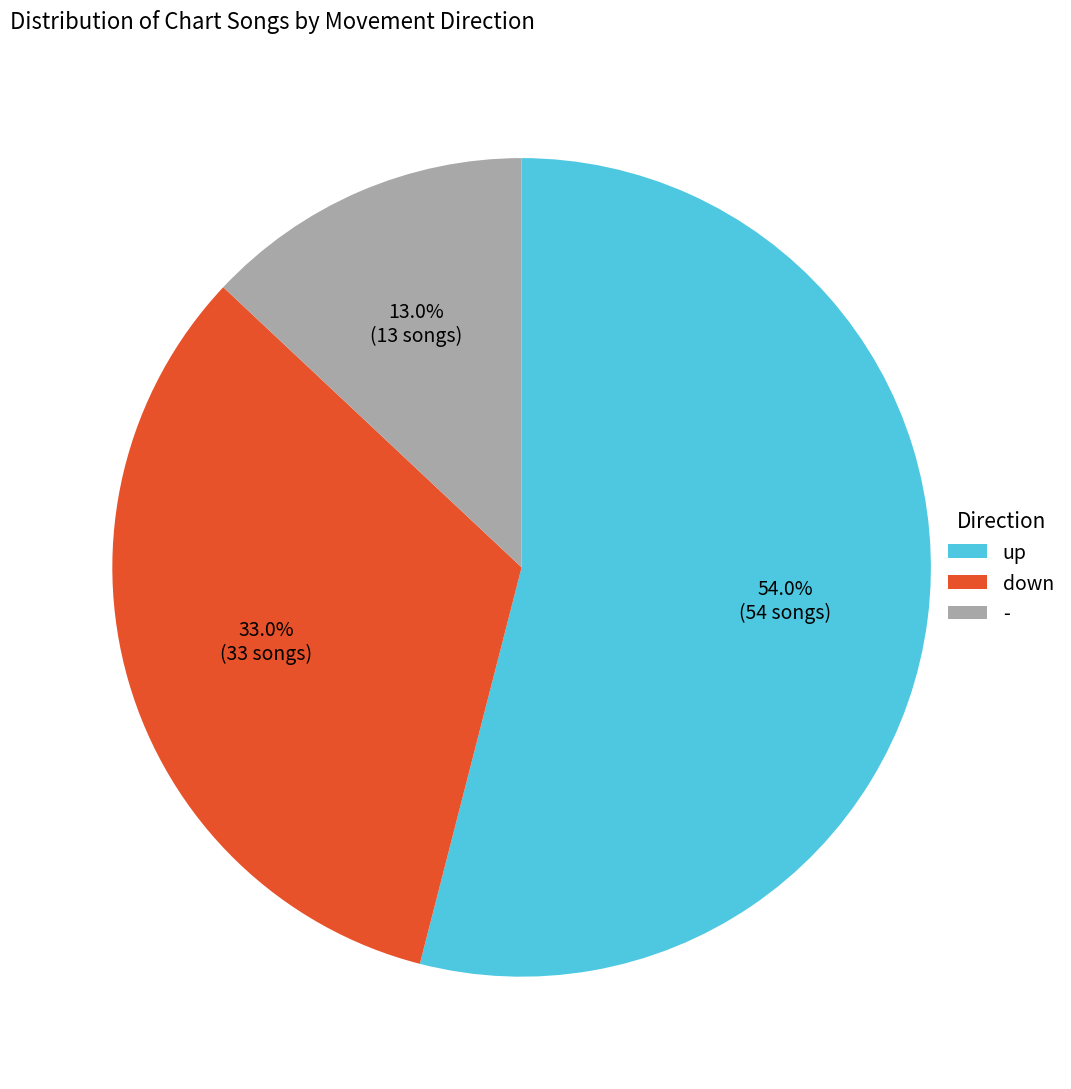

To the nearest percent, what percentage of the pie is -?

13%